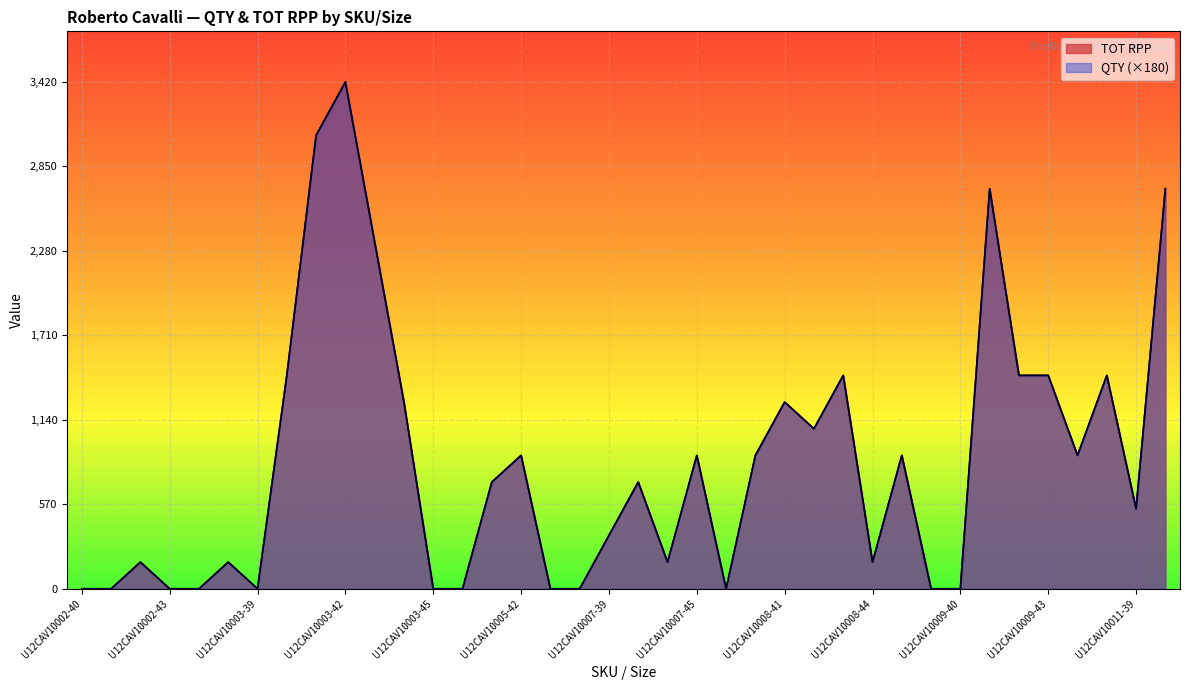

What is the difference between the maximum and second lowest values in the QTY series?

3420